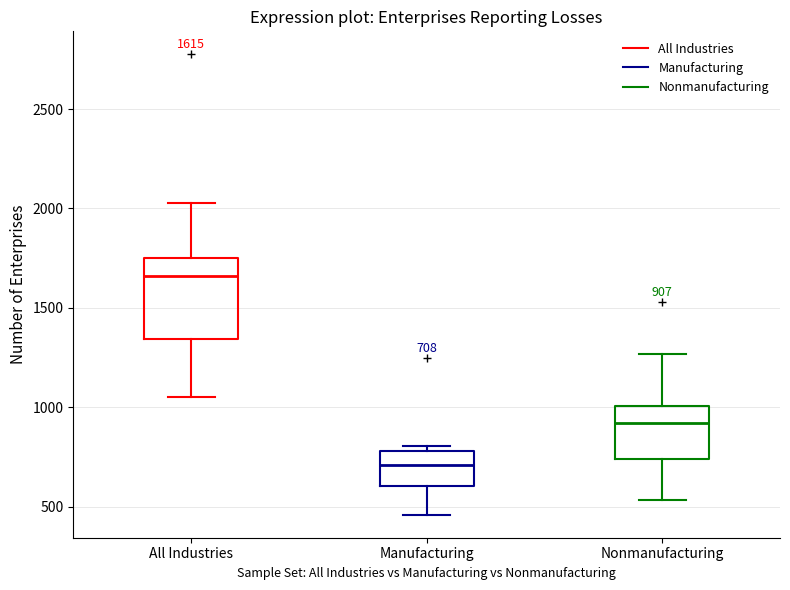

Which box's median line is the highest?

All Industries